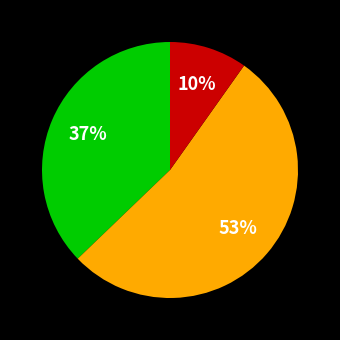

To the nearest percent, what is the difference between the largest and smallest slice percentages?

43%